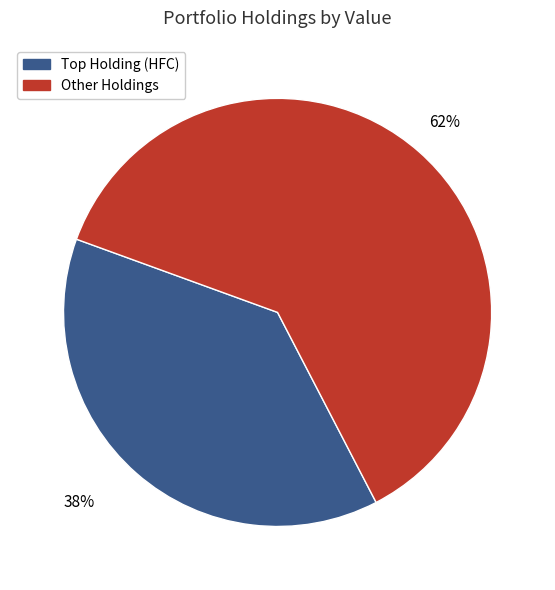

Does any single category account for the majority?

Yes